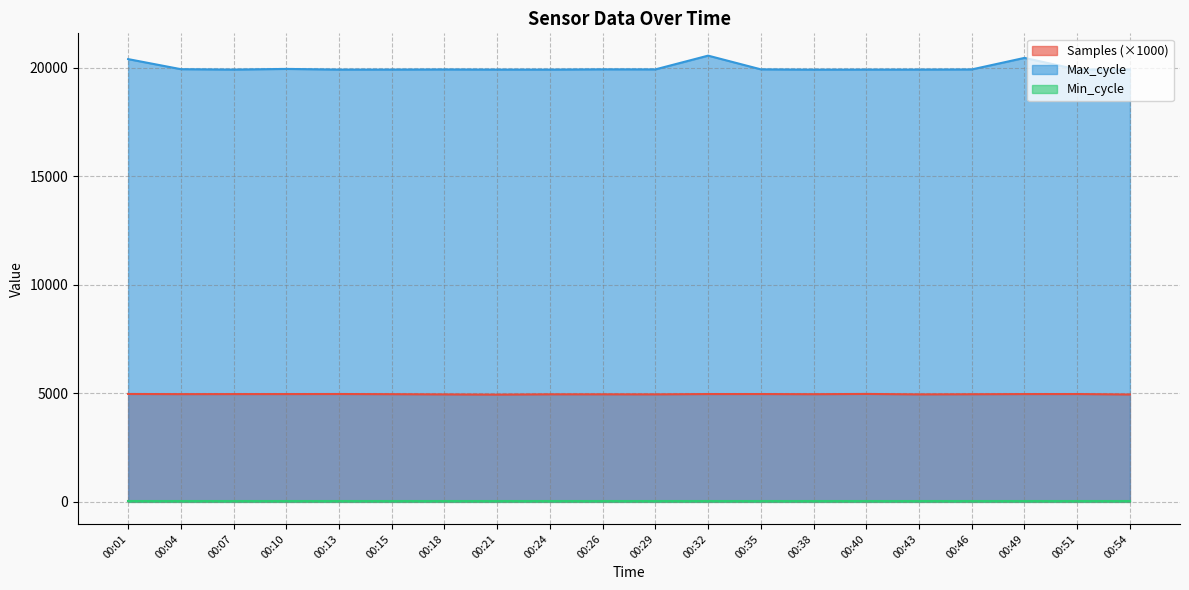

What is the difference between the second highest and second lowest values in the Max_cycle series?

539.0